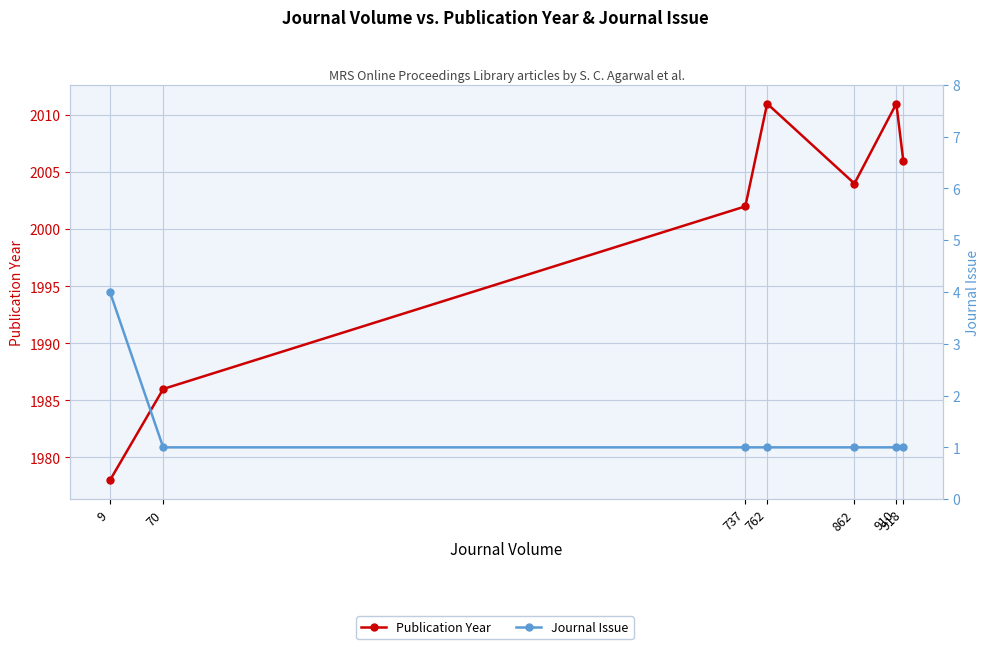

Which has a higher value, 910 or 762?

910